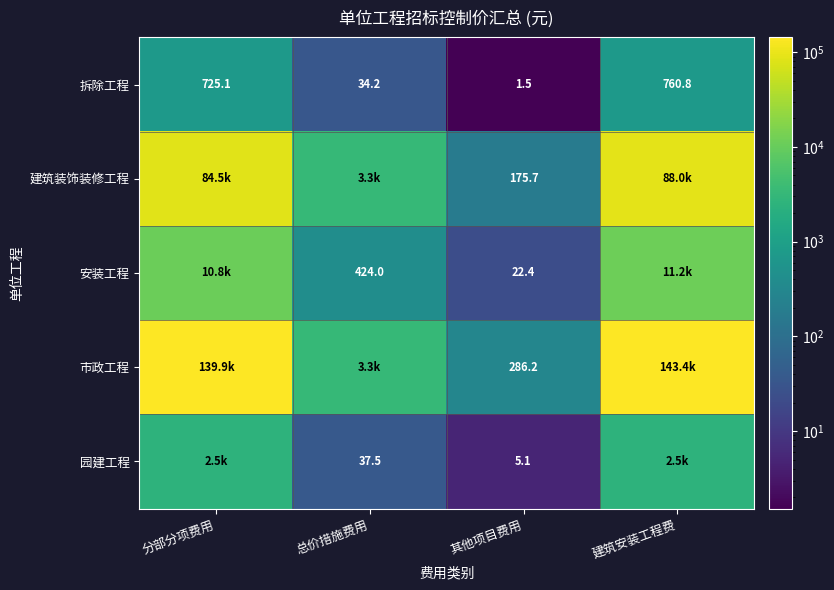

Rank the series at 其他项目费用 from highest to lowest value.

市政工程, 建筑装饰装修工程, 安装工程, 园建工程, 拆除工程